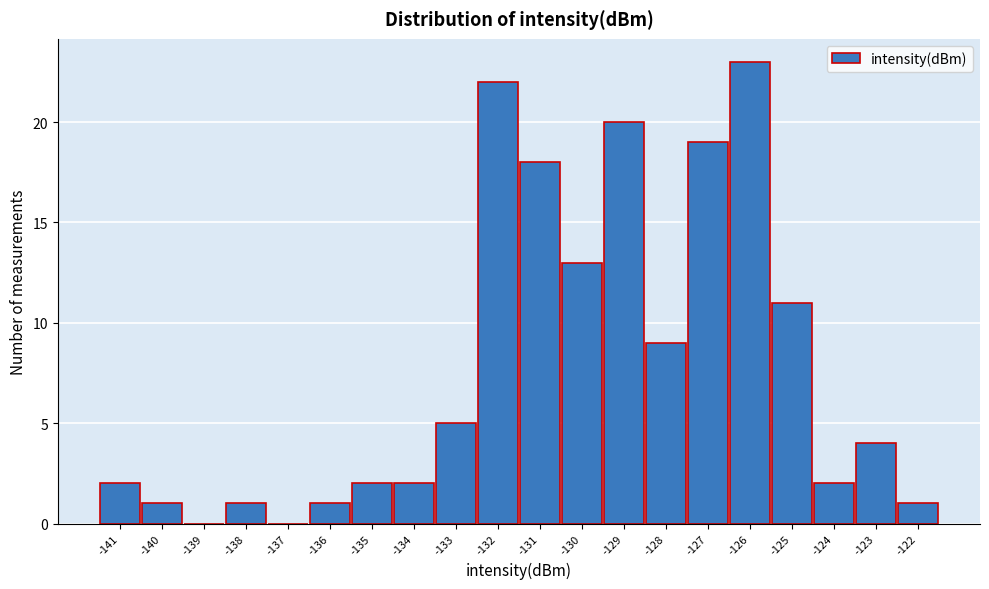

Reading left to right, list all the values displayed in this chart.

-141=2	-140=1	-139=0	-138=1	-137=0	-136=1	-135=2	-134=2	-133=5	-132=22	-131=18	-130=13	-129=20	-128=9	-127=19	-126=23	-125=11	-124=2	-123=4	-122=1